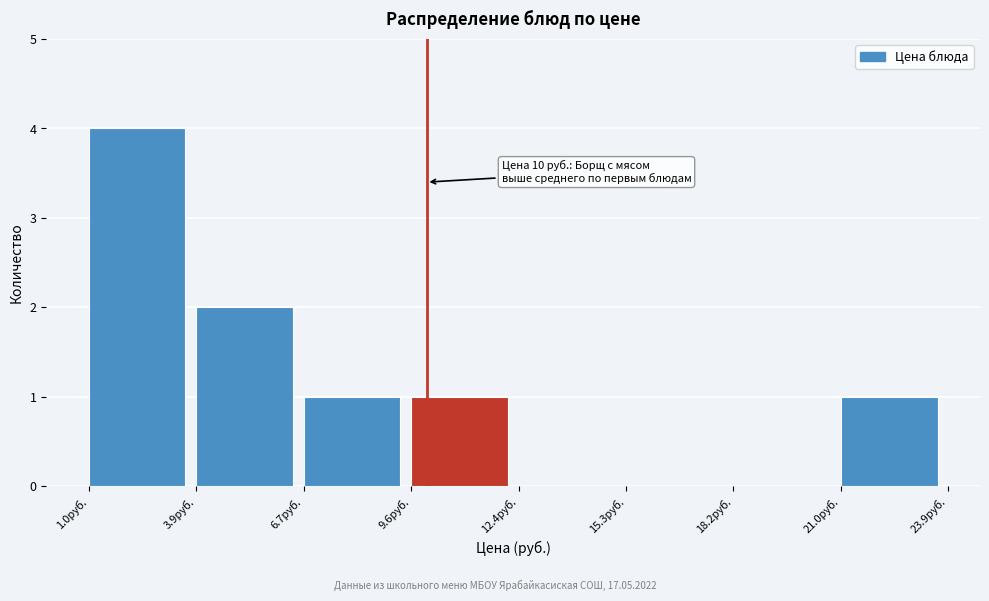

Which range on the x-axis has the tallest bar?

1.0 to 4.0